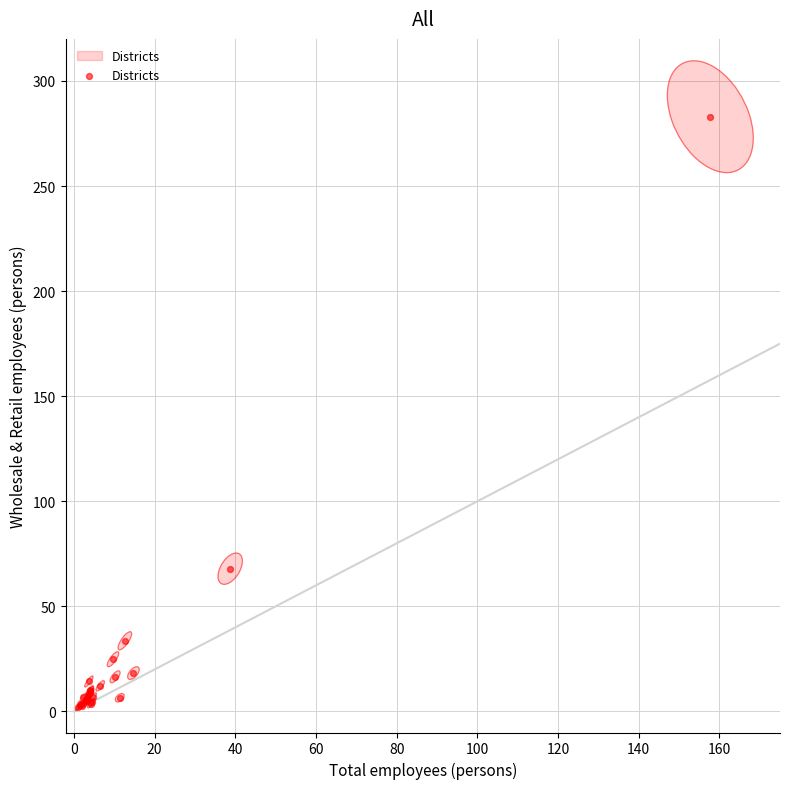

What Y value in the scatter plot is closest to 142?

67.9